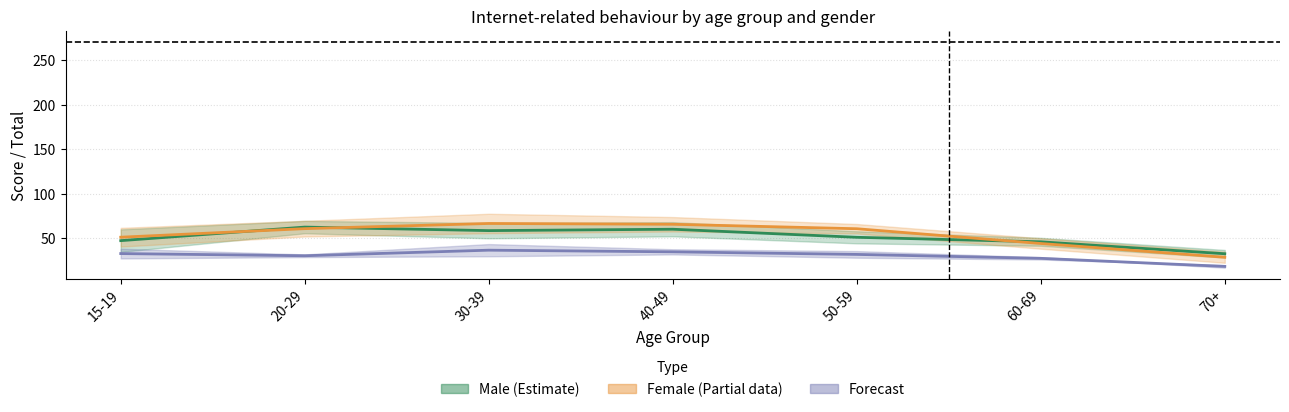

What is the difference between the maximum and second lowest values in the Male estimate (col3+col4 mid) series?

16.5